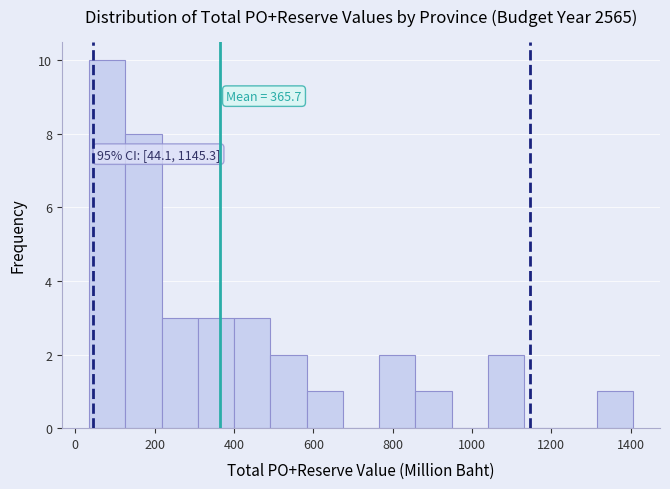

Over which range of the x-axis is the bar tallest?

40 to 120